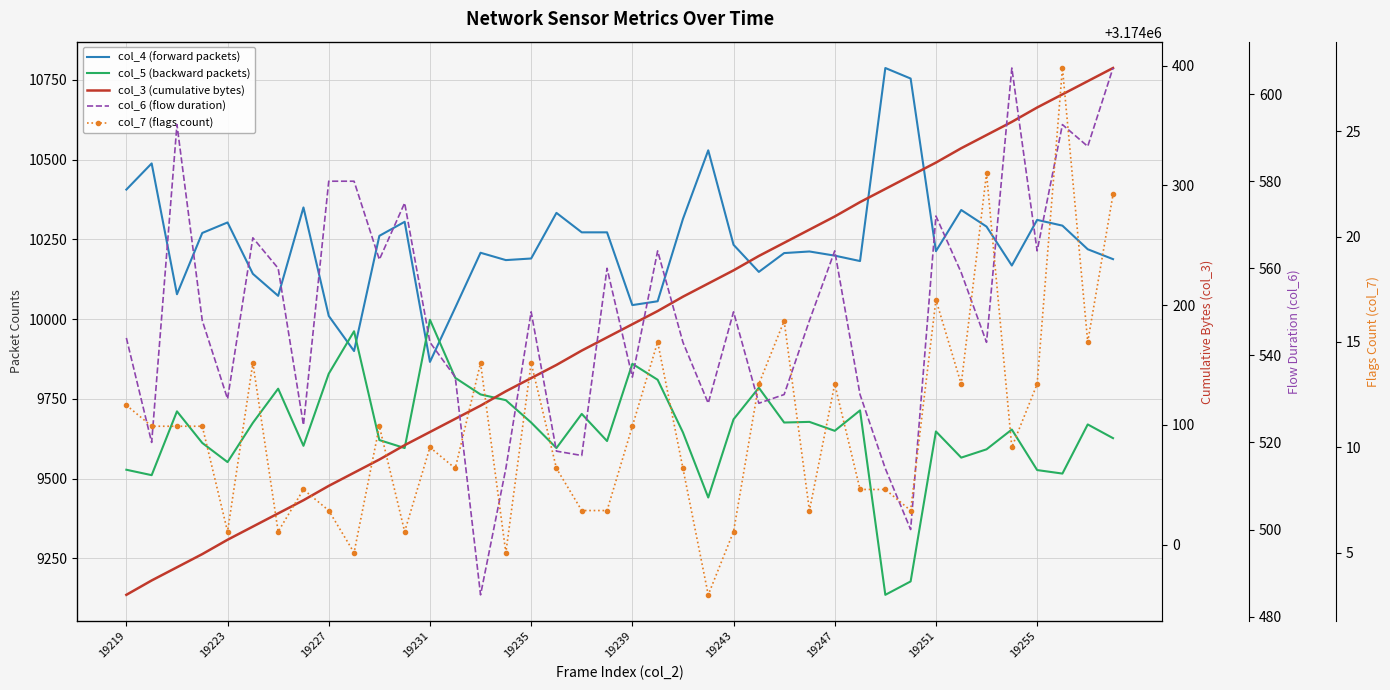

True or false: col_3 (cumulative bytes) and col_5 (backward packets) intersect in this chart.

False